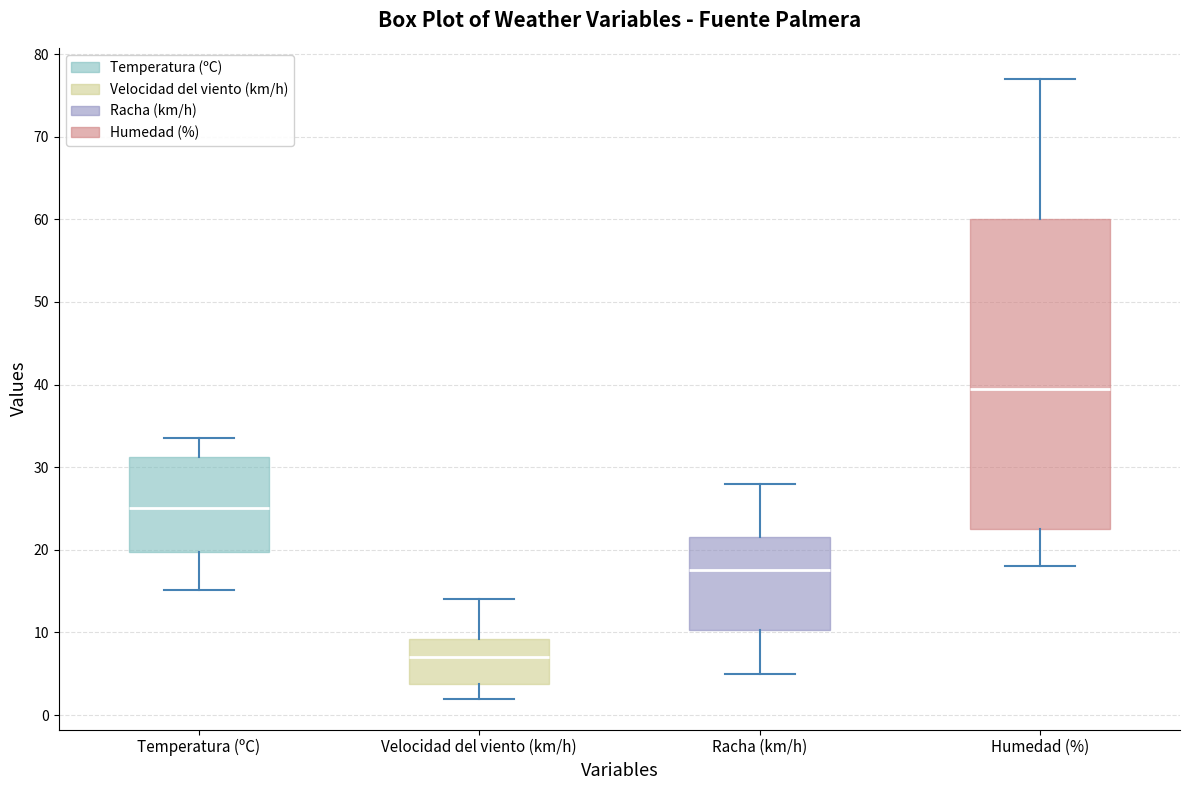

Reading left to right, read every box against the y-axis: the position of its median line, the range the box covers, and the ends of its whiskers. The values are not printed on the chart, so give them approximately, as read against the axis.

Temperatura (ºC): median 25, box 20 to 31, whiskers 15 to 34
Velocidad del viento (km/h): median 7, box 4 to 9, whiskers 2 to 14
Racha (km/h): median 18, box 10 to 22, whiskers 5 to 28
Humedad (%): median 40, box 23 to 60, whiskers 18 to 77